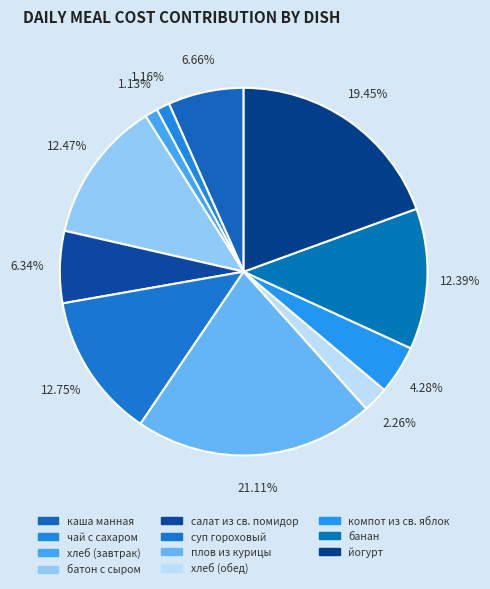

Which slice is the smallest?

хлеб (завтрак)